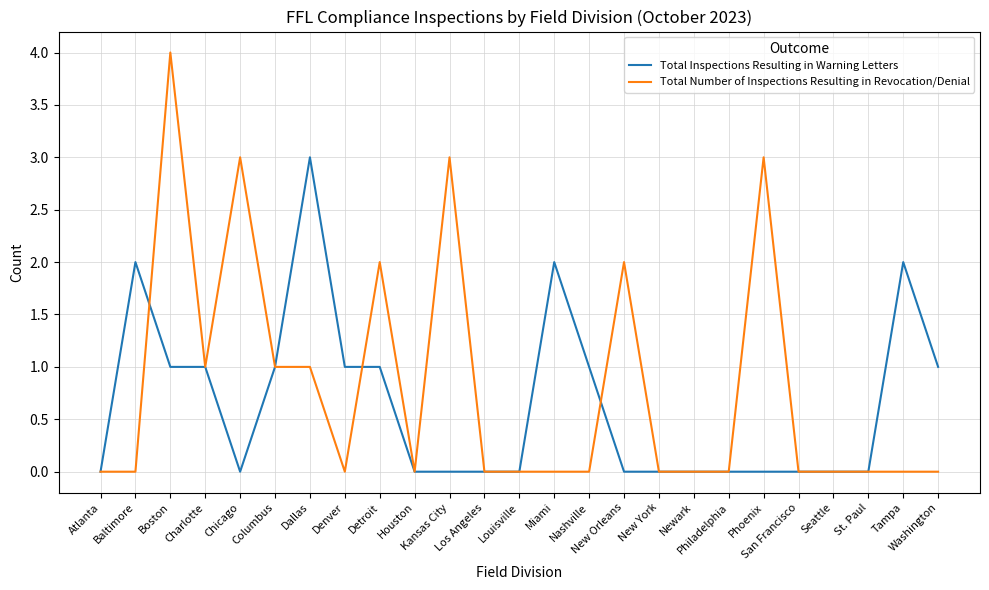

What is the difference between the Total Inspections Resulting in Warning Letters values at Tampa and Denver?

1